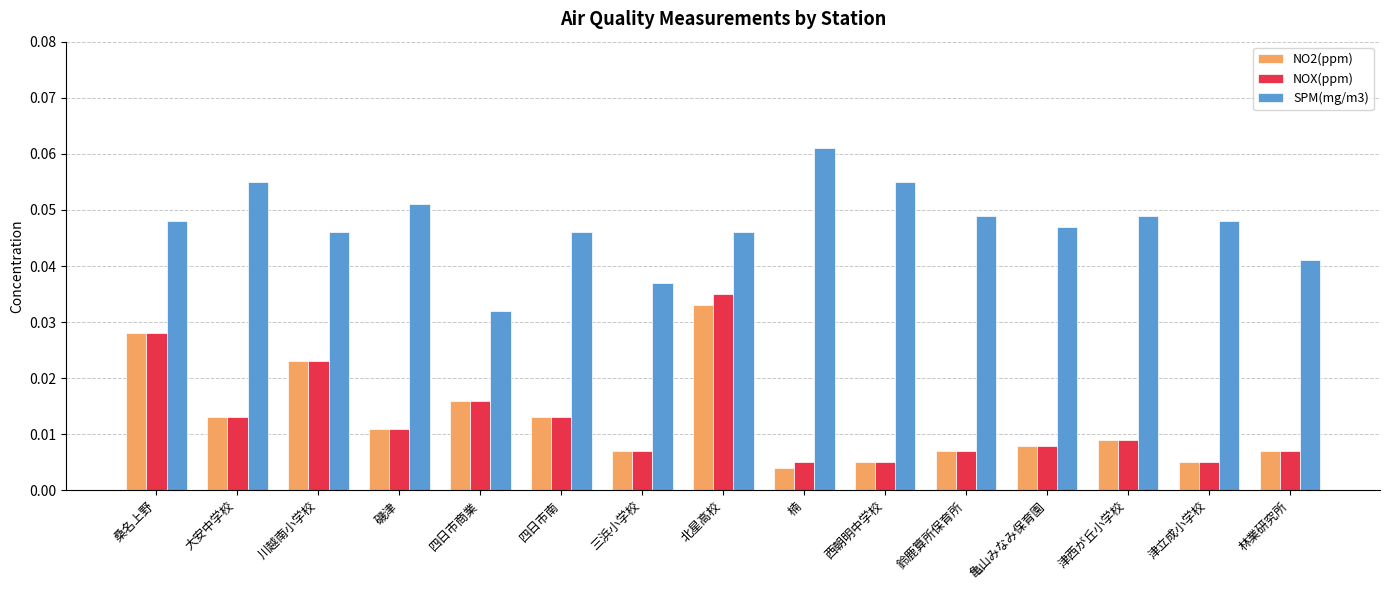

The value of SPM(mg/m3) at 磯津 is 0.0. True or false?

False